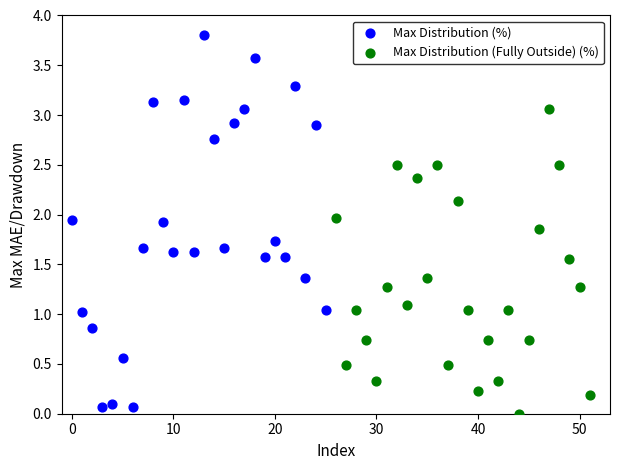

What are all the series names shown in the legend?

Max Distribution (%), Max Distribution (Fully Outside) (%)